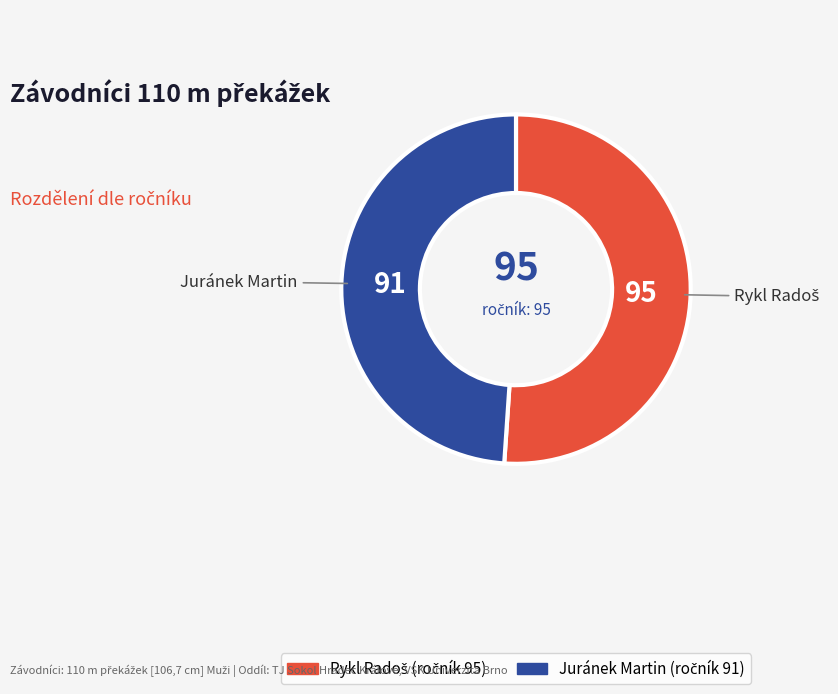

How many slices are in this pie chart?

2